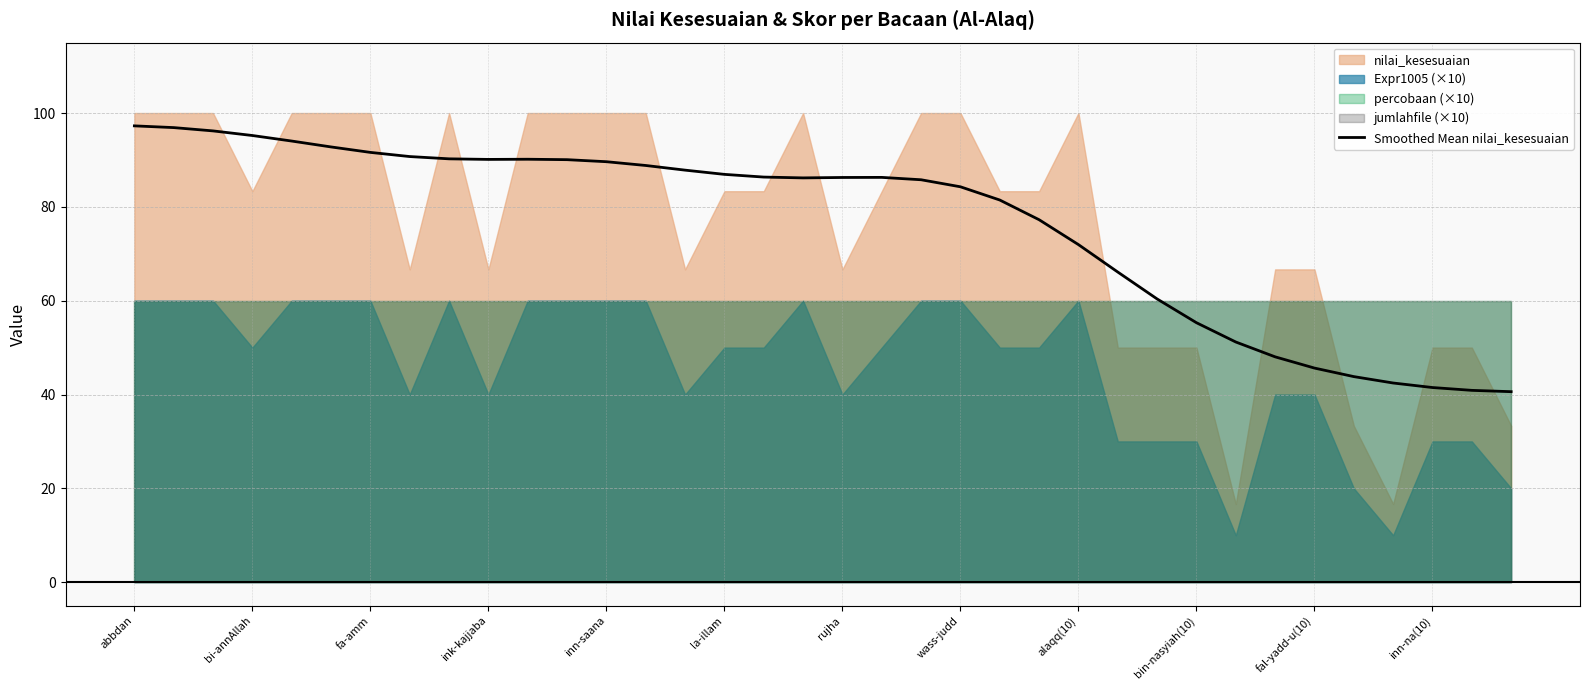

The Smoothed Mean nilai_kesesuaian series shows 86.9 at la-illam. True or false?

True